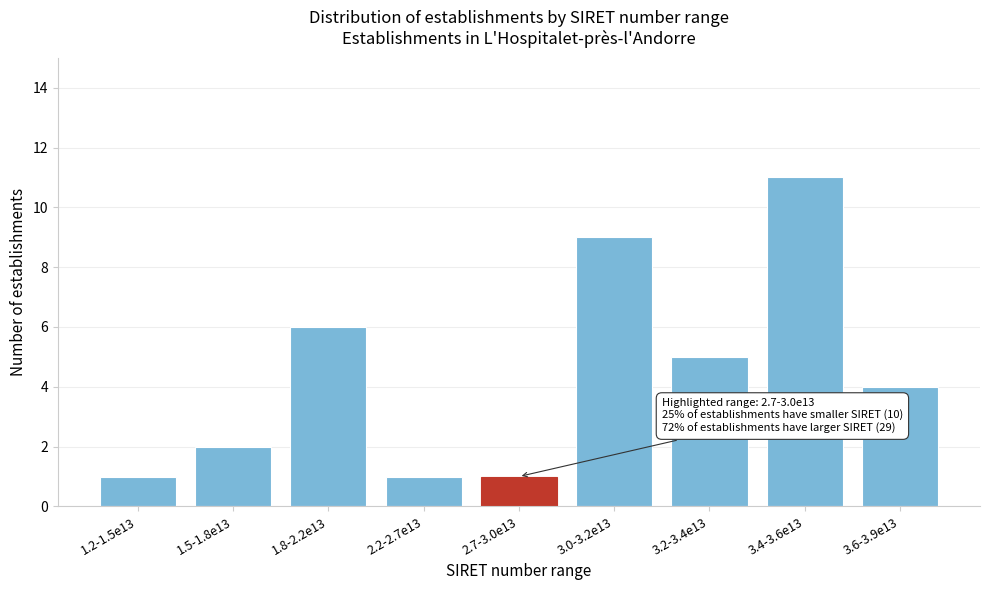

Reading left to right, extract all data points from this chart.

1.2-1.5e13=1	1.5-1.8e13=2	1.8-2.2e13=6	2.2-2.7e13=1	2.7-3.0e13=1	3.0-3.2e13=9	3.2-3.4e13=5	3.4-3.6e13=11	3.6-3.9e13=4